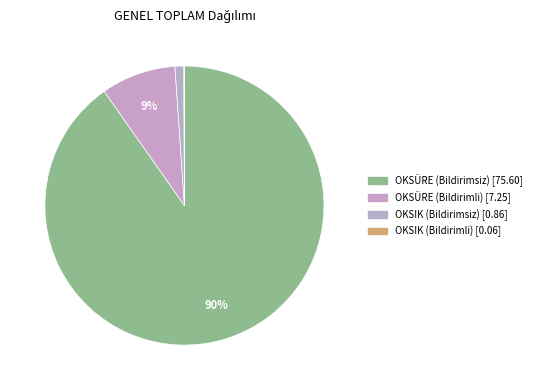

Rank the categories by value from highest to lowest.

OKSÜRE (Bildirimsiz), OKSÜRE (Bildirimli), OKSIK (Bildirimsiz), OKSIK (Bildirimli)